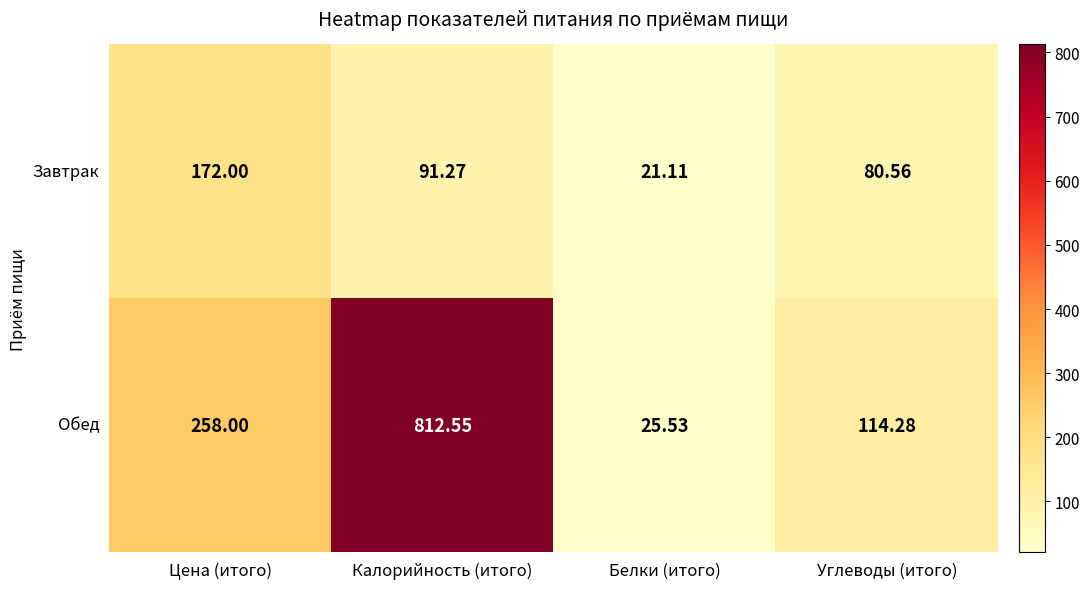

How many data points does each series have?

4